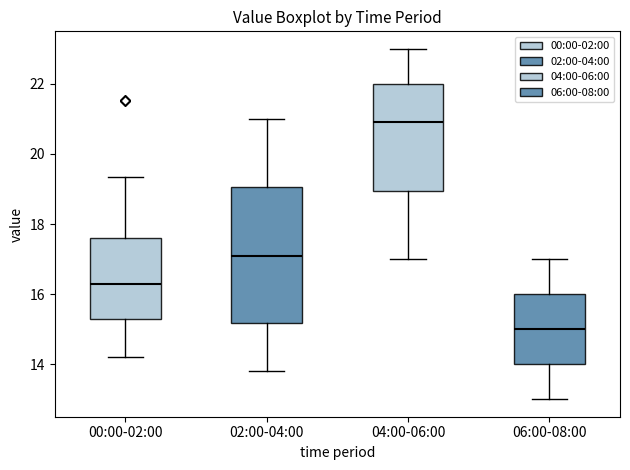

Reading left to right, read every box against the y-axis: the position of its median line, the range the box covers, and the ends of its whiskers. The values are not printed on the chart, so give them approximately, as read against the axis.

00:00-02:00: median 16.2, box 15.2 to 17.6, whiskers 14.2 to 19.4
02:00-04:00: median 17.2, box 15.2 to 19.0, whiskers 13.8 to 21.0
04:00-06:00: median 21.0, box 19.0 to 22.0, whiskers 17.0 to 23.0
06:00-08:00: median 15.0, box 14.0 to 16.0, whiskers 13.0 to 17.0